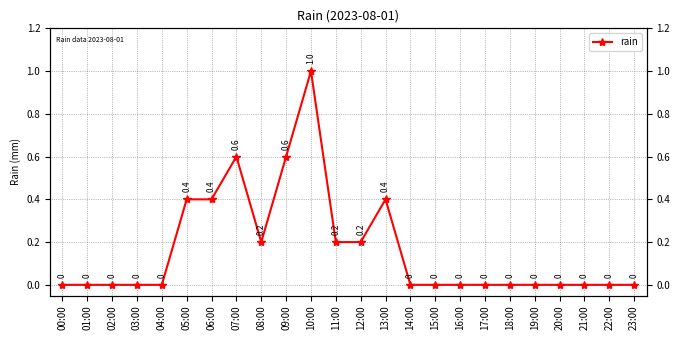

At which category does the data reach its first local valley?

08:00